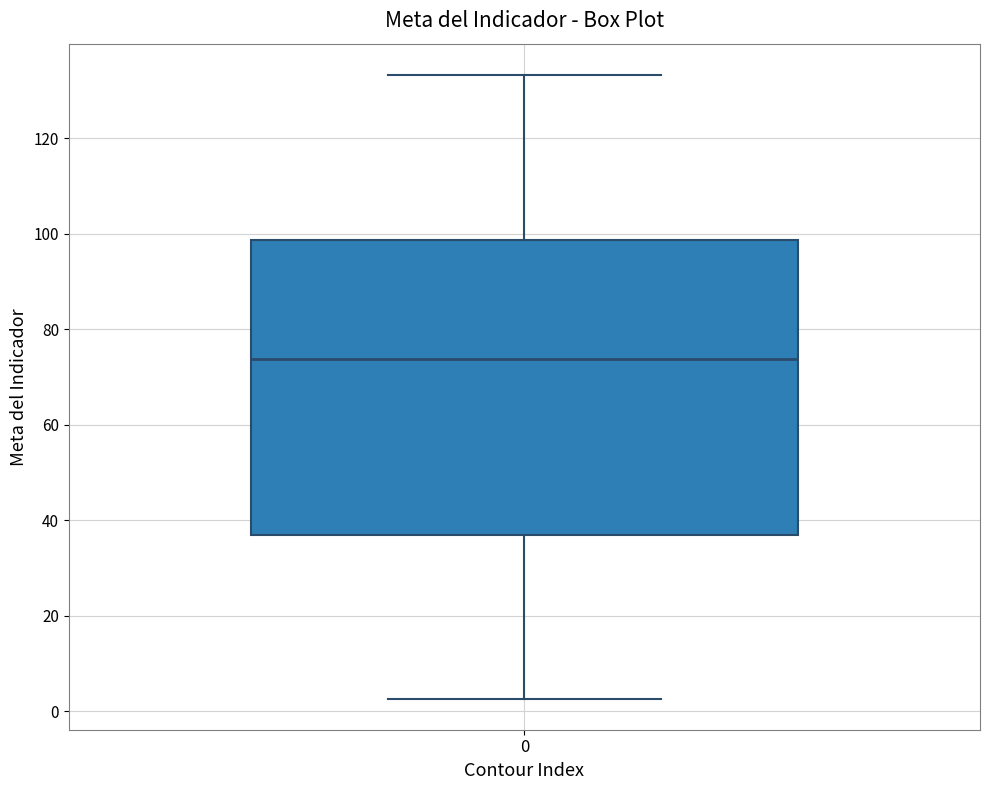

Where does the upper whisker of the box at x = 0 end on the y-axis? The values are not printed on the chart, so give them approximately, as read against the axis.

134